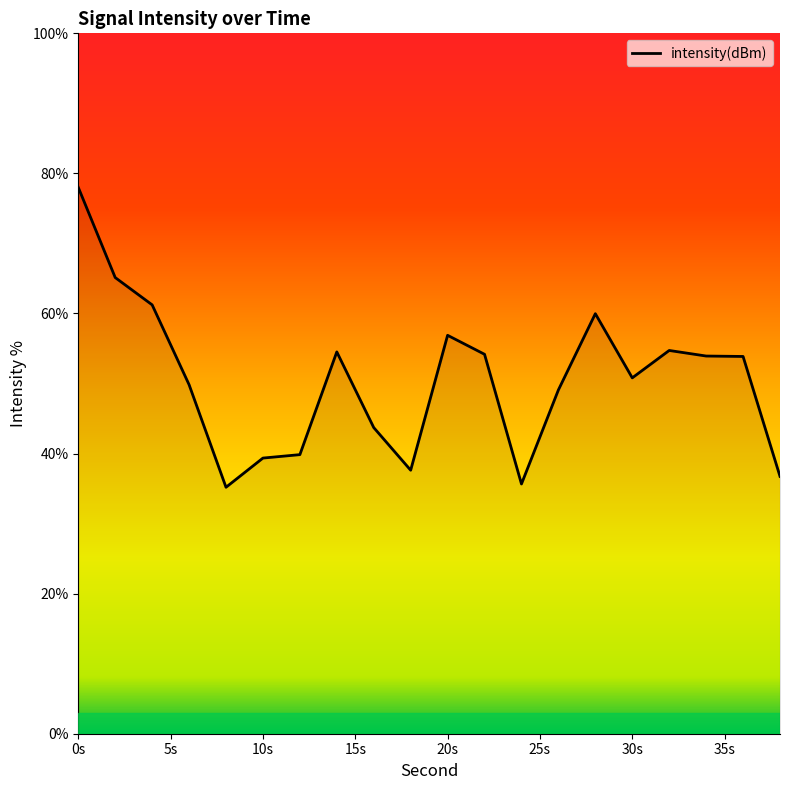

What is the maximum value shown in the chart?

78.0